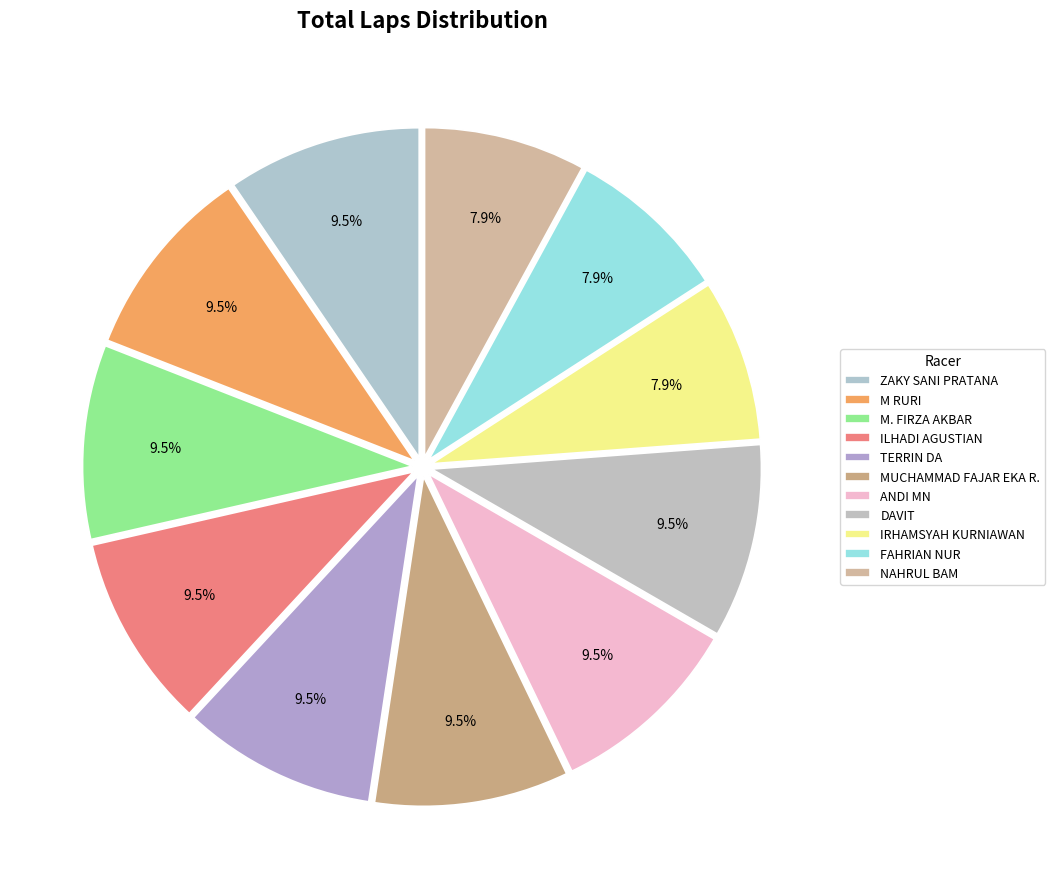

Does NAHRUL BAM represent more than half of the total?

No